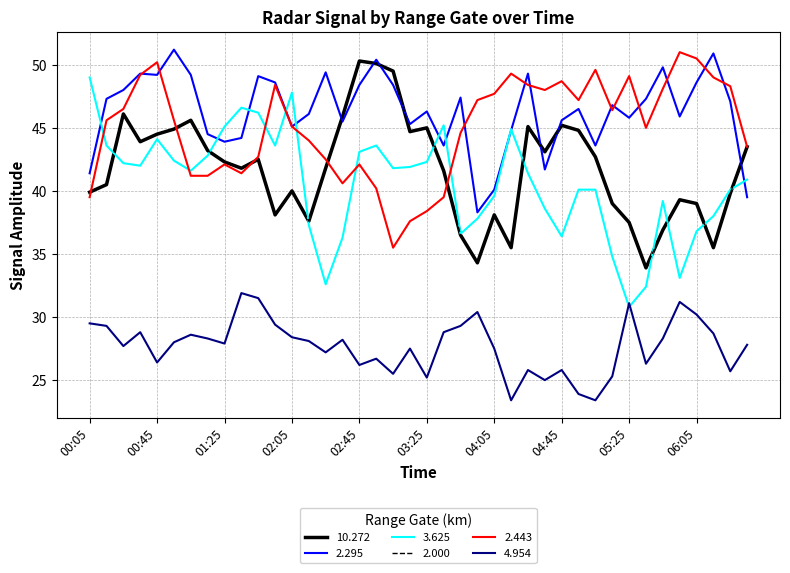

Is this an area chart (filled region under the line)?

No